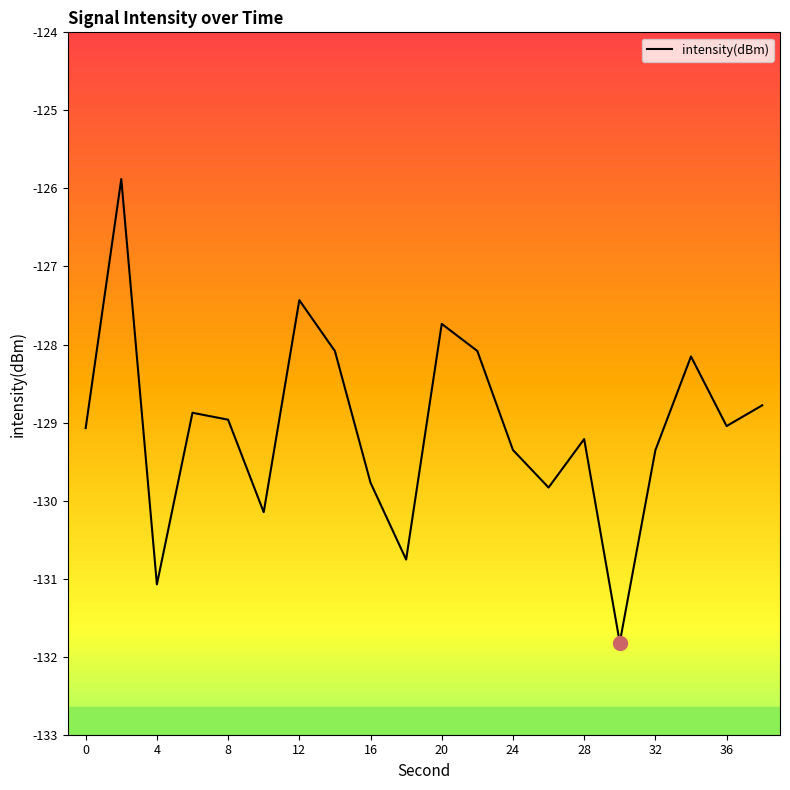

What is the maximum value shown in the chart?

-125.9